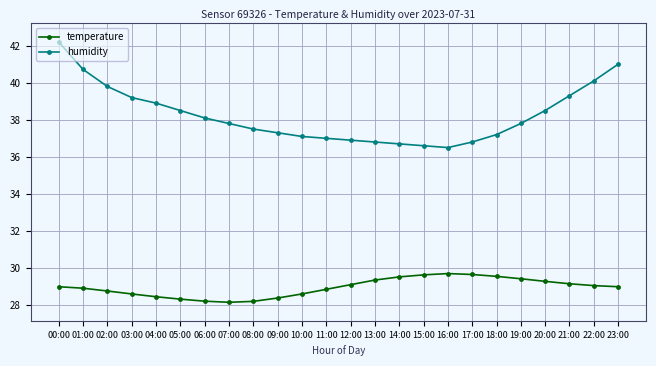

What is the sum of the humidity values at 17:00 and 02:00?

76.6